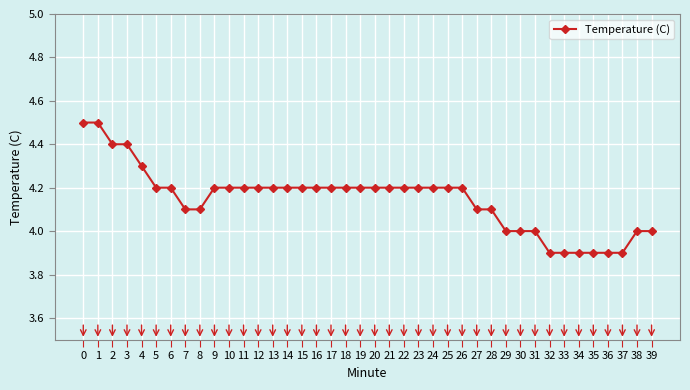

What is the value of the 36th point from the left?

3.9